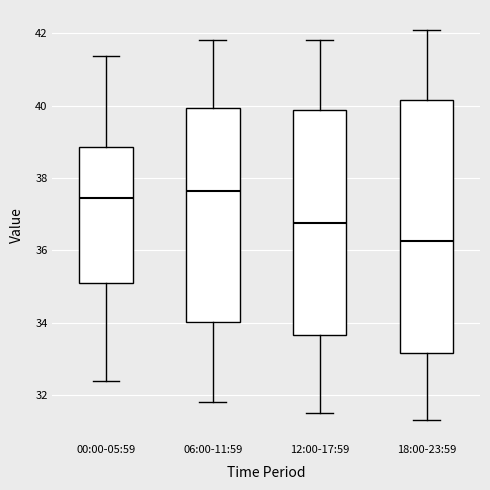

Reading left to right, transcribe this box plot: for each box, give where its median line is, the range the box spans, and where its two whiskers end, as read against the y-axis. The values are not printed on the chart, so give them approximately, as read against the axis.

00:00-05:59: median 37.4, box 35.0 to 38.8, whiskers 32.4 to 41.4
06:00-11:59: median 37.6, box 34.0 to 40.0, whiskers 31.8 to 41.8
12:00-17:59: median 36.8, box 33.6 to 39.8, whiskers 31.6 to 41.8
18:00-23:59: median 36.2, box 33.2 to 40.2, whiskers 31.4 to 42.2